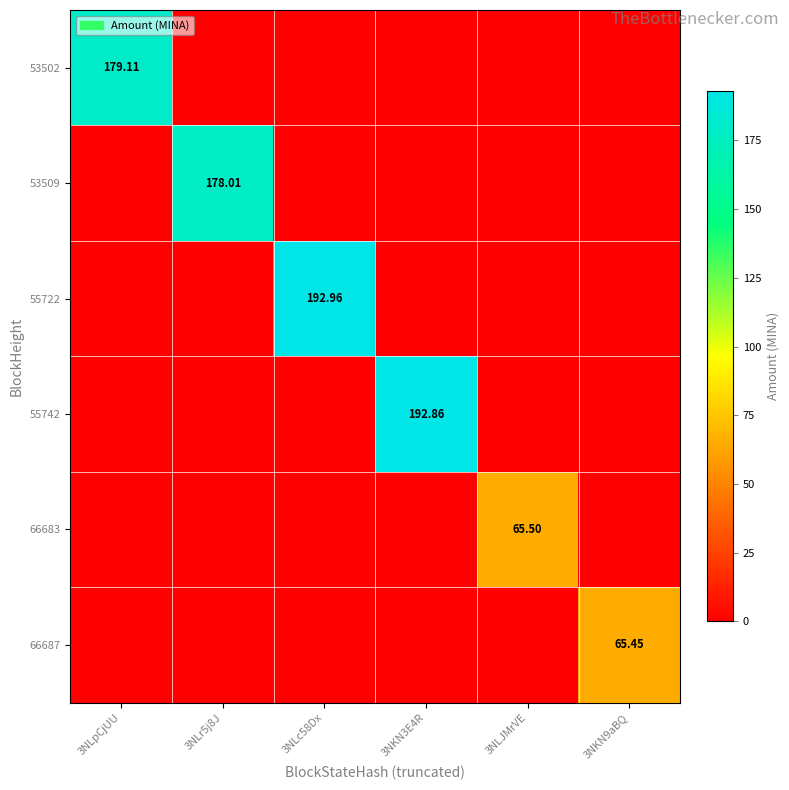

What is the highest value of the 55722 series?

193.0